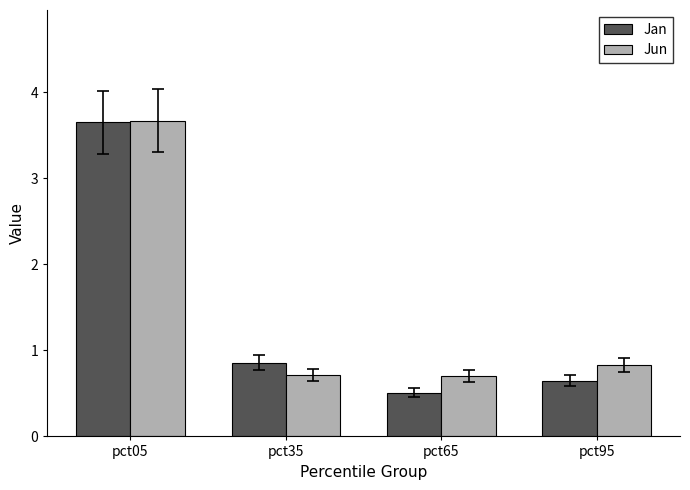

What is the average value of the Jan series?

1.4